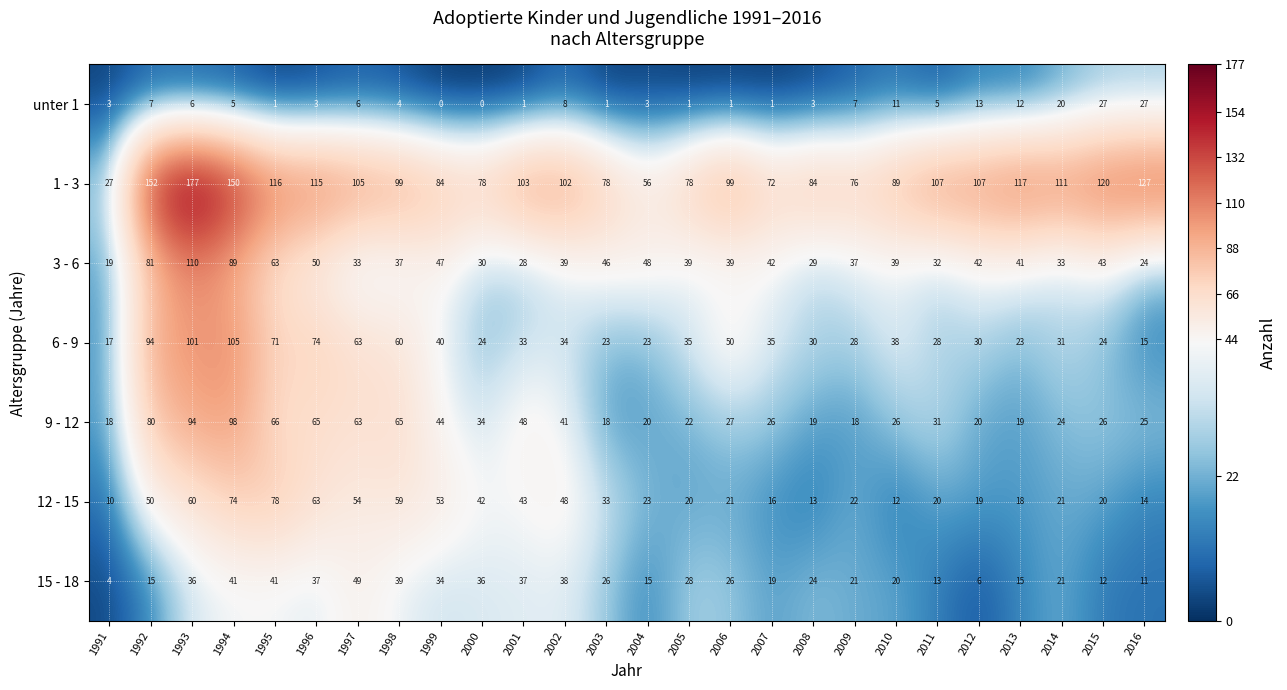

At which category is the sum across all series the highest?

1993